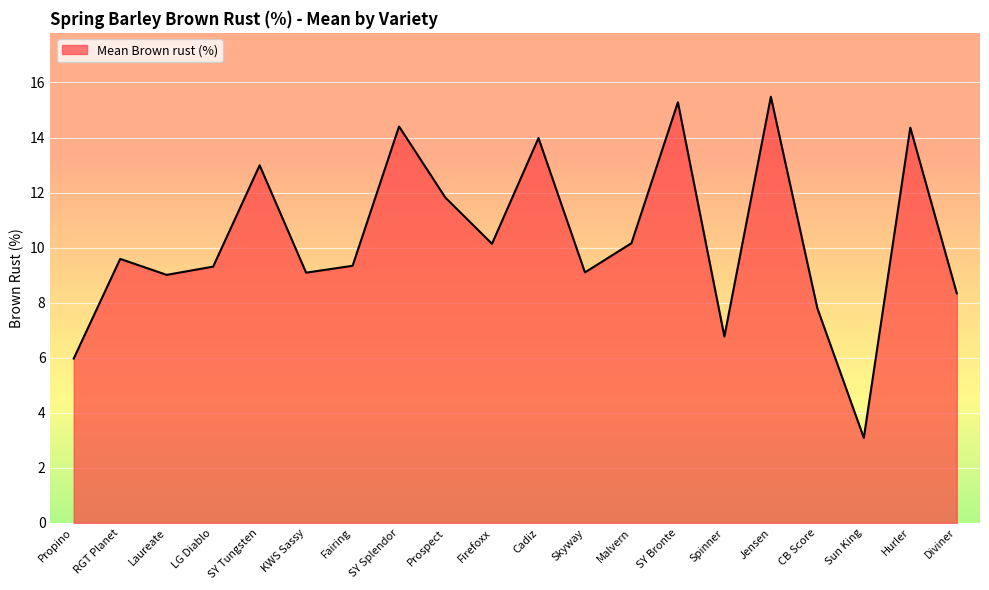

How many lines are shown in the chart?

1